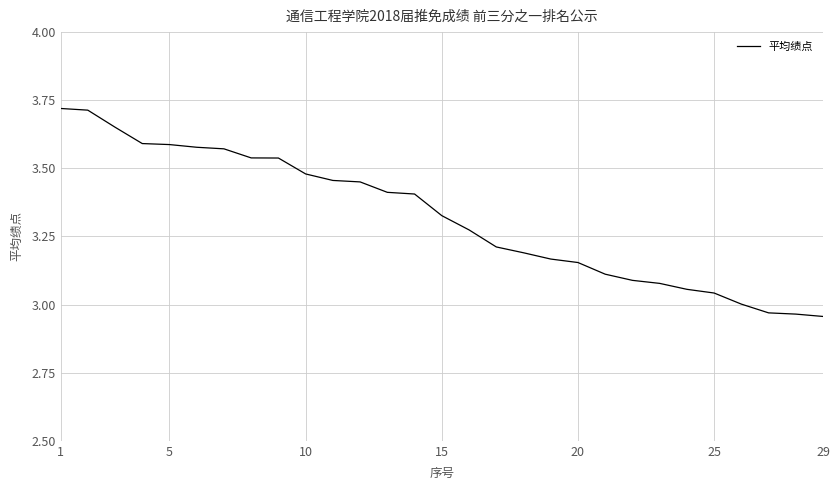

True or false: the data shows 5.0 at 1.

False